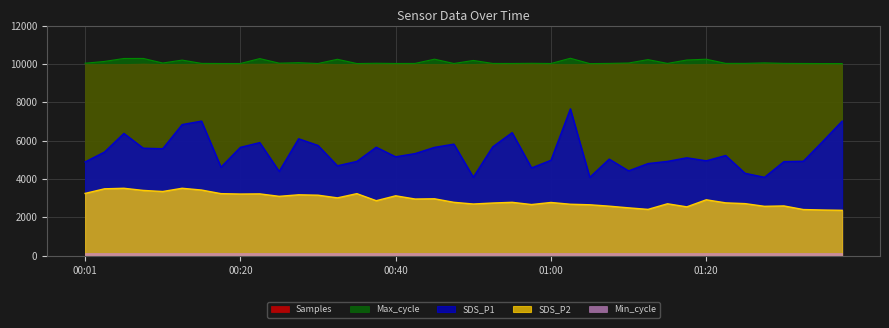

True or false: Max_cycle has a value of 6736.8 at 00:06.

False